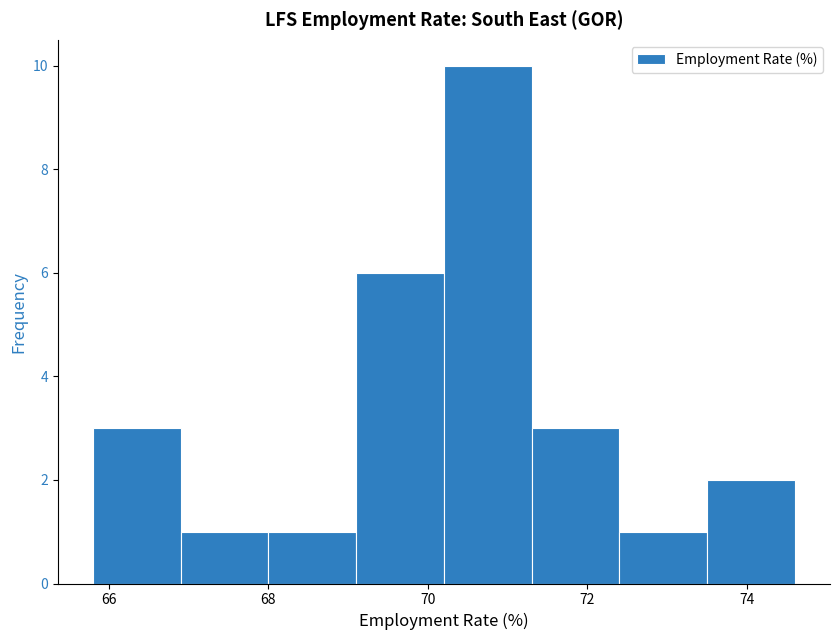

Over which range of the x-axis is the bar tallest?

70.2 to 71.3